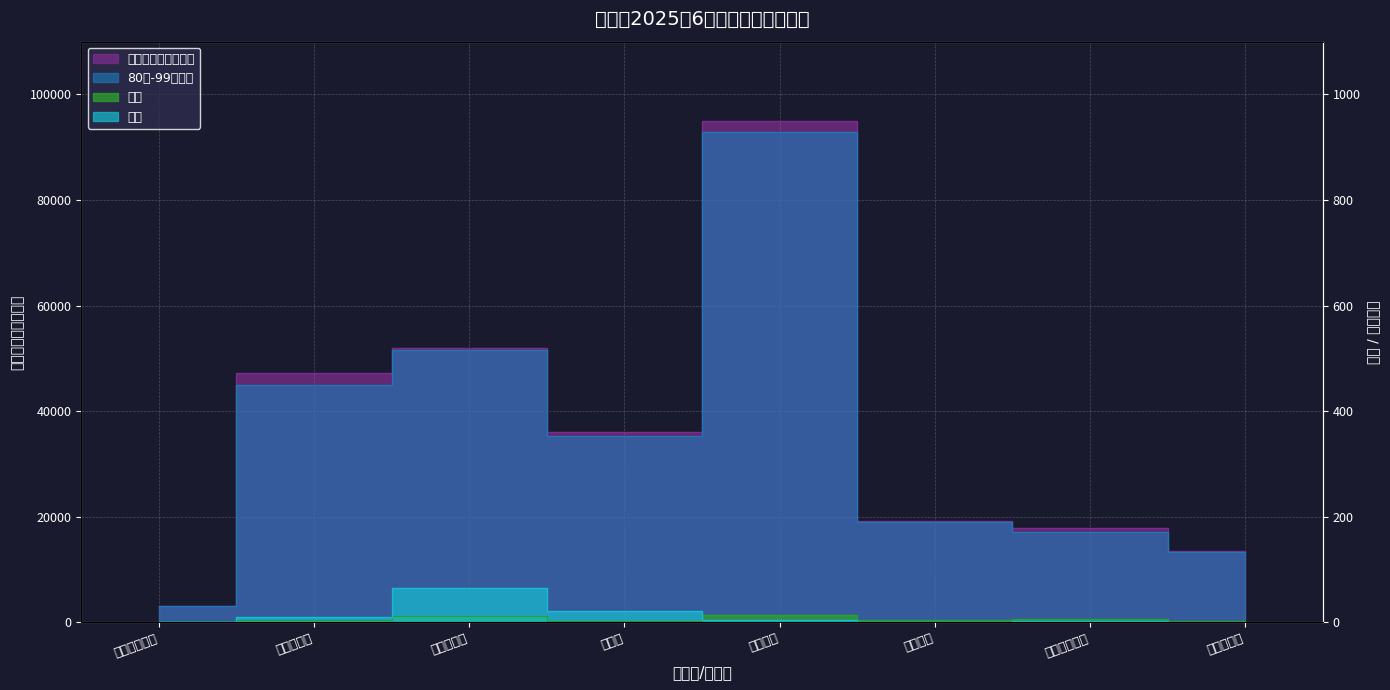

Reading left to right, what are all the values shown in this chart?

补贴金额合计（元）: 阿嘎如泰苏木=3100	哈业胡同镇=47200	哈林格尔镇=52000	麻池镇=36000	沙河街道=94900	赛汗街道=19200	白音席勒街道=17900	萨如拉街道=13400
新增: 阿嘎如泰苏木=0	哈业胡同镇=4	哈林格尔镇=11	麻池镇=3	沙河街道=13	赛汗街道=4	白音席勒街道=6	萨如拉街道=3
减员: 阿嘎如泰苏木=1	哈业胡同镇=9	哈林格尔镇=64	麻池镇=22	沙河街道=4	赛汗街道=1	白音席勒街道=3	萨如拉街道=0
80岁-99岁人数: 阿嘎如泰苏木=31	哈业胡同镇=450	哈林格尔镇=515	麻池镇=352	沙河街道=928	赛汗街道=189	白音席勒街道=171	萨如拉街道=132